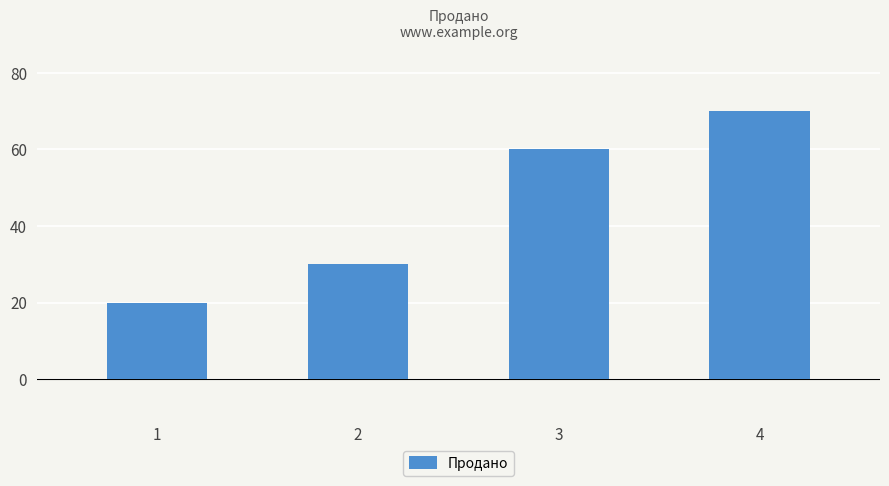

What value does the data have at 1, to the nearest 10?

20